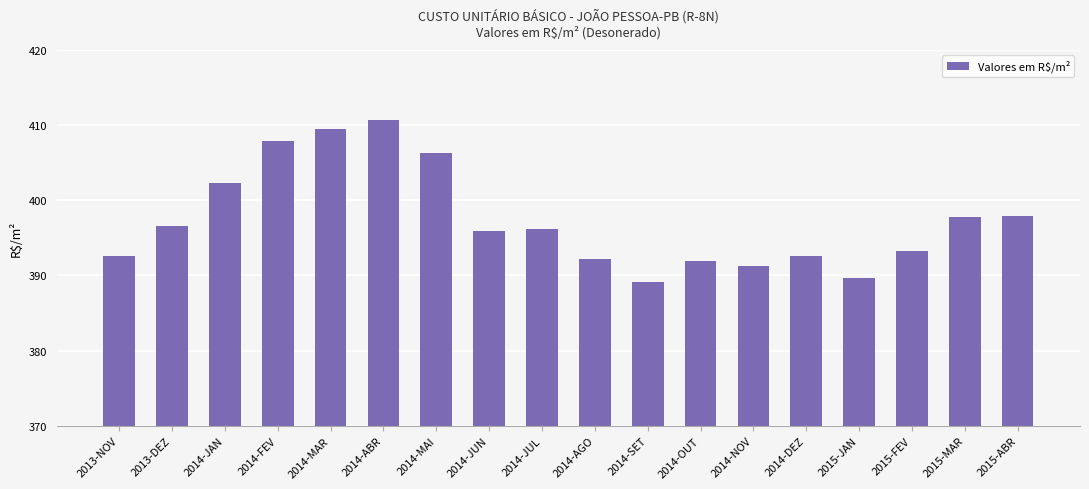

What is the average value?

397.4